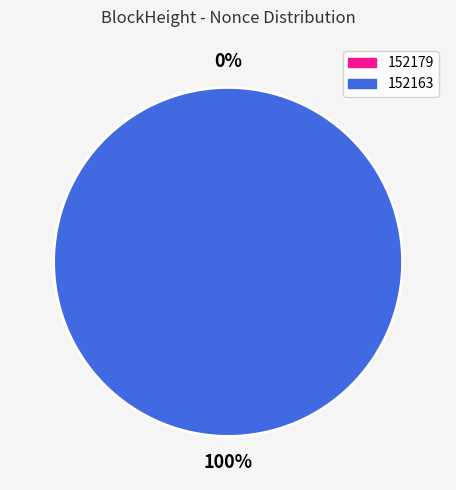

To the nearest percent, what is the combined percentage of 152179 and 152163?

100%